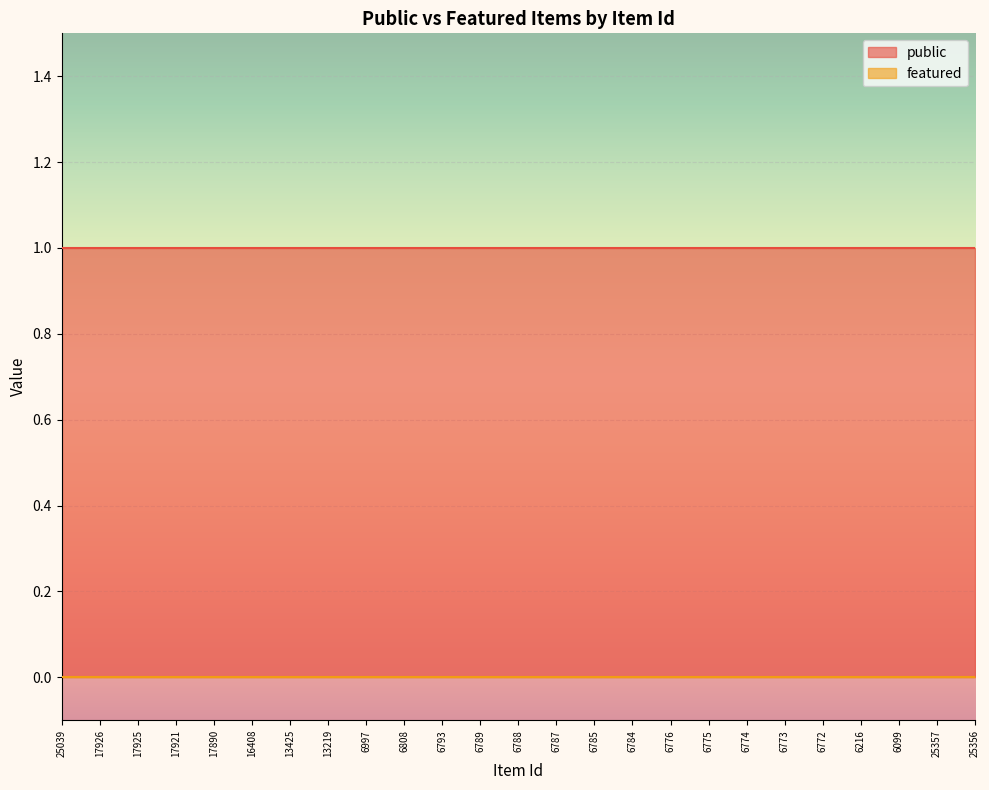

How many lines are shown in the chart?

2